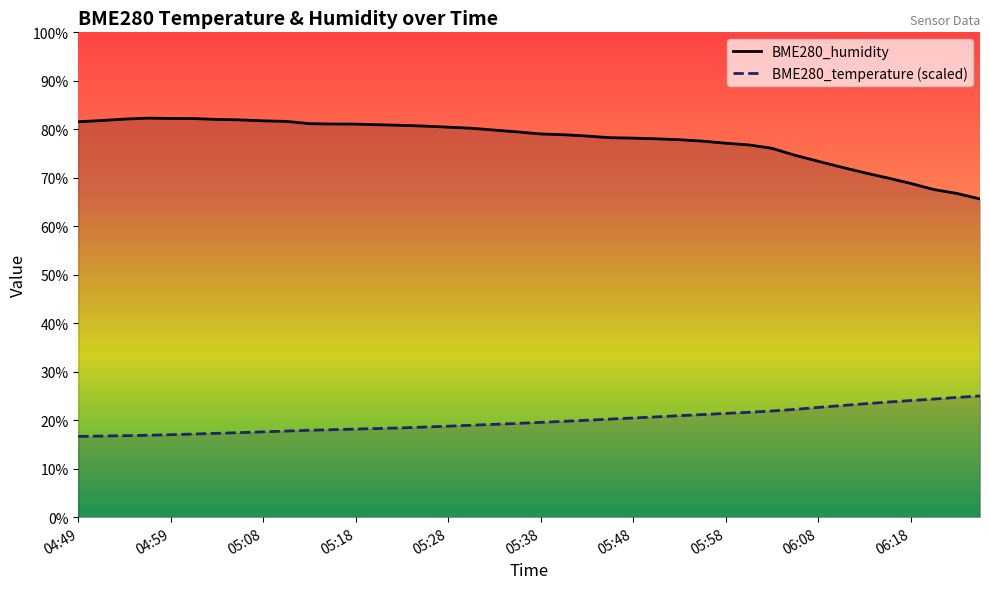

At which label does BME280_humidity first exceed 79?

04:49